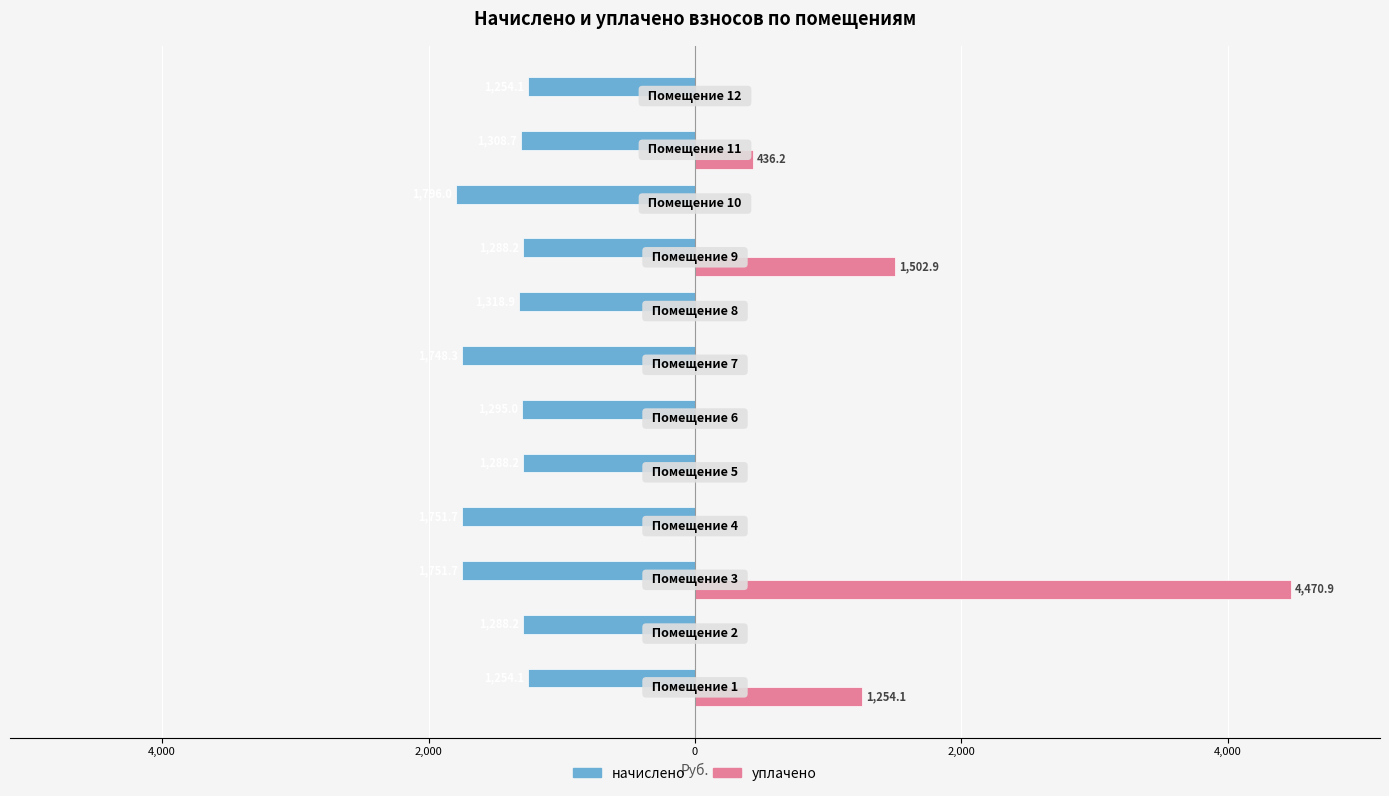

What is the sum of all уплачено values?

7664.2